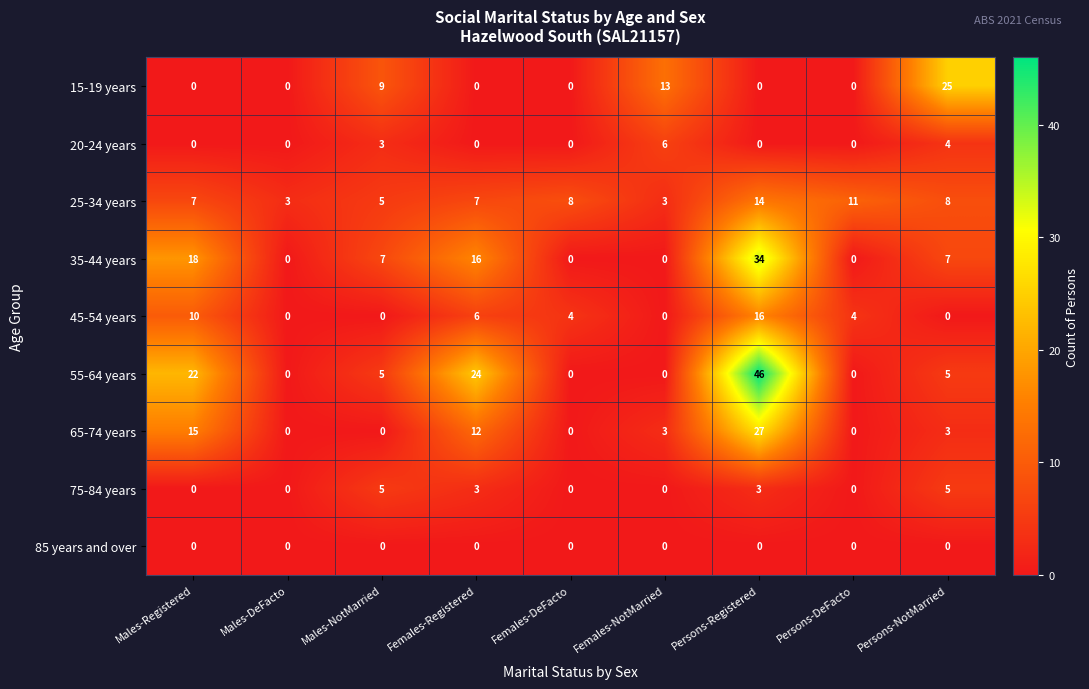

At how many categories does at least one series exceed 1?

9